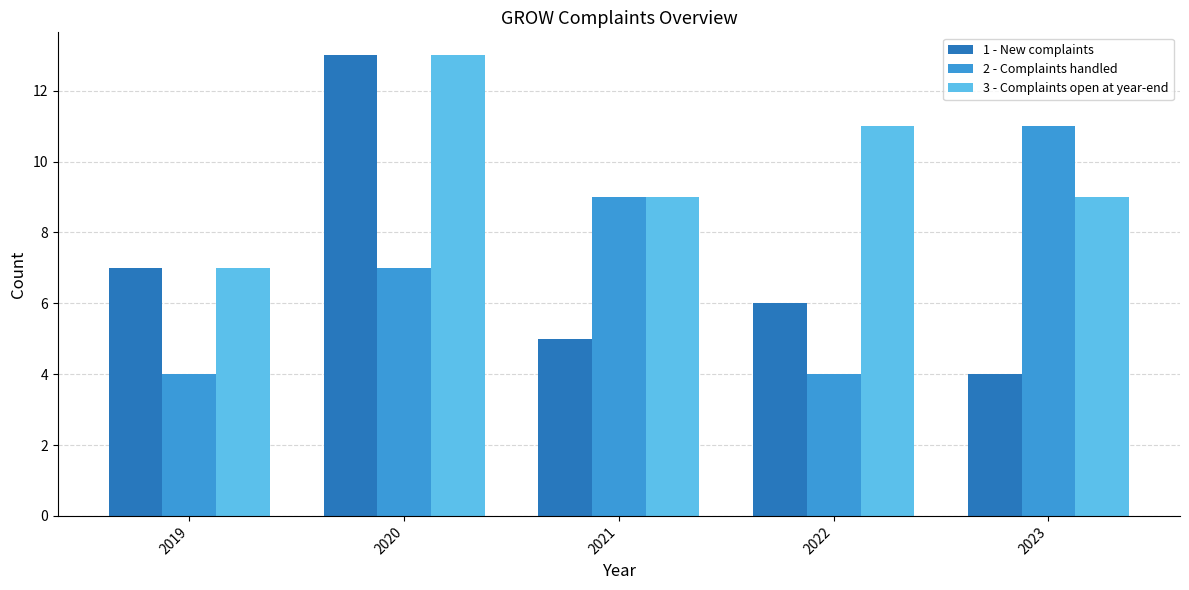

Reading left to right, what are all the values shown in this chart?

1 - New complaints: 7	13	5	6	4
2 - Complaints handled: 4	7	9	4	11
3 - Complaints open at year-end: 7	13	9	11	9